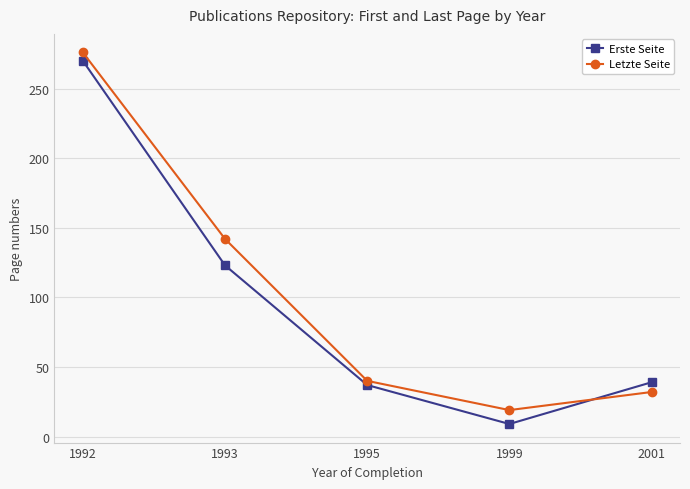

What is the average value of the Letzte Seite series?

102